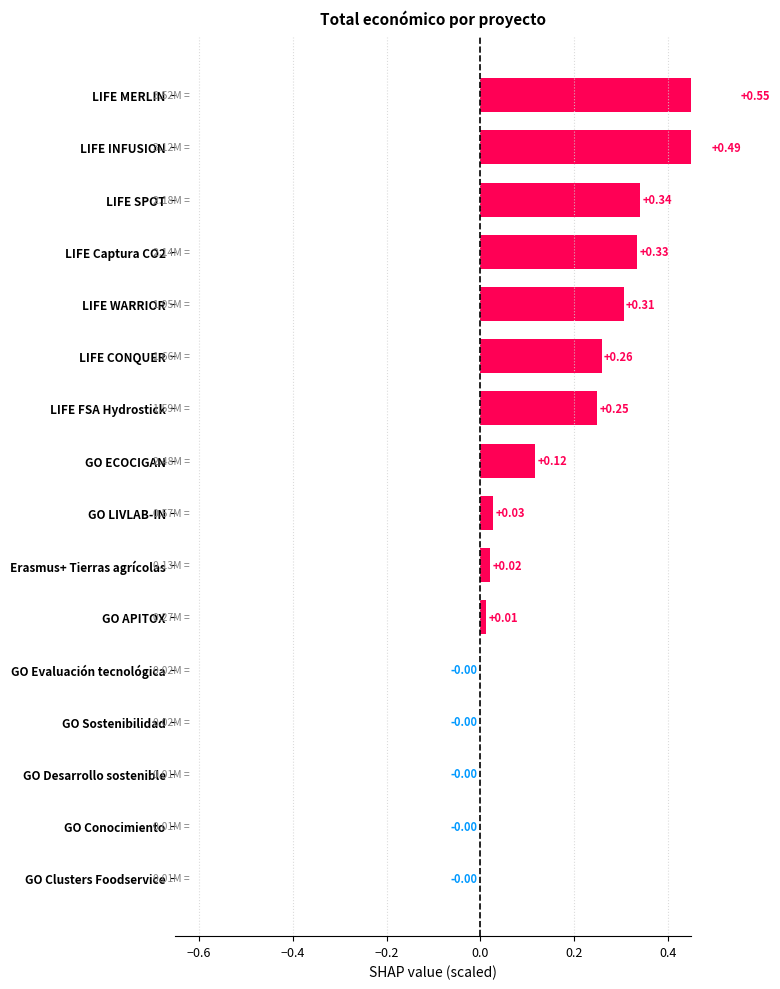

How many data points are less than 0?

5